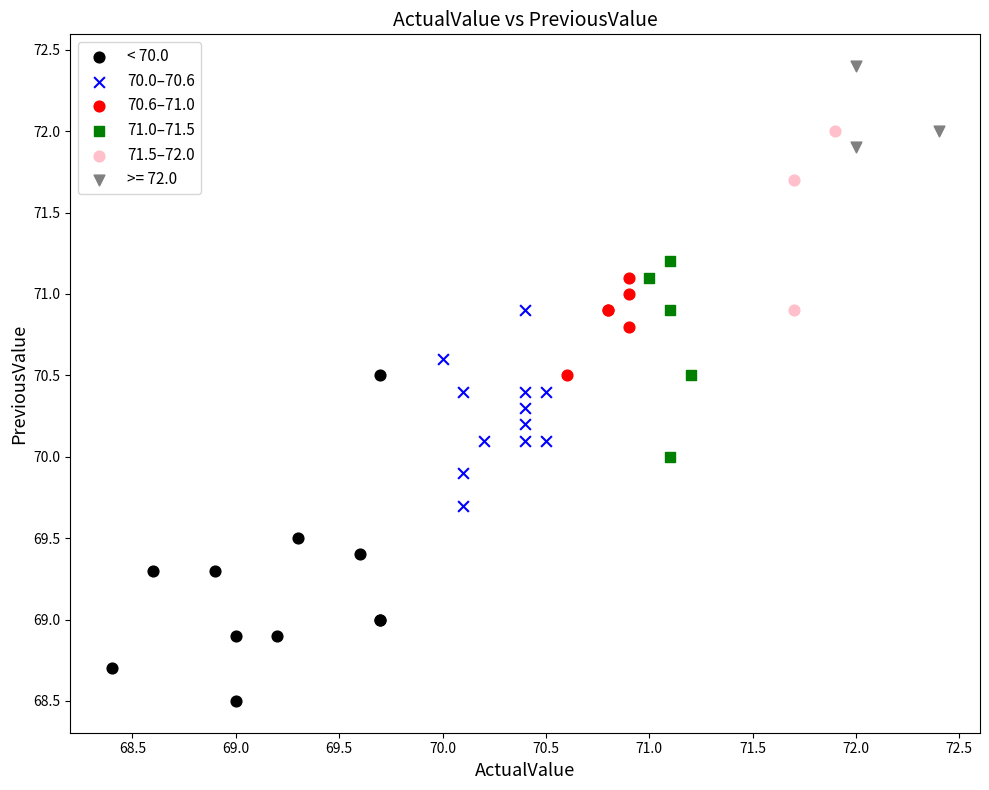

Which series reaches the minimum Y coordinate?

< 70.0